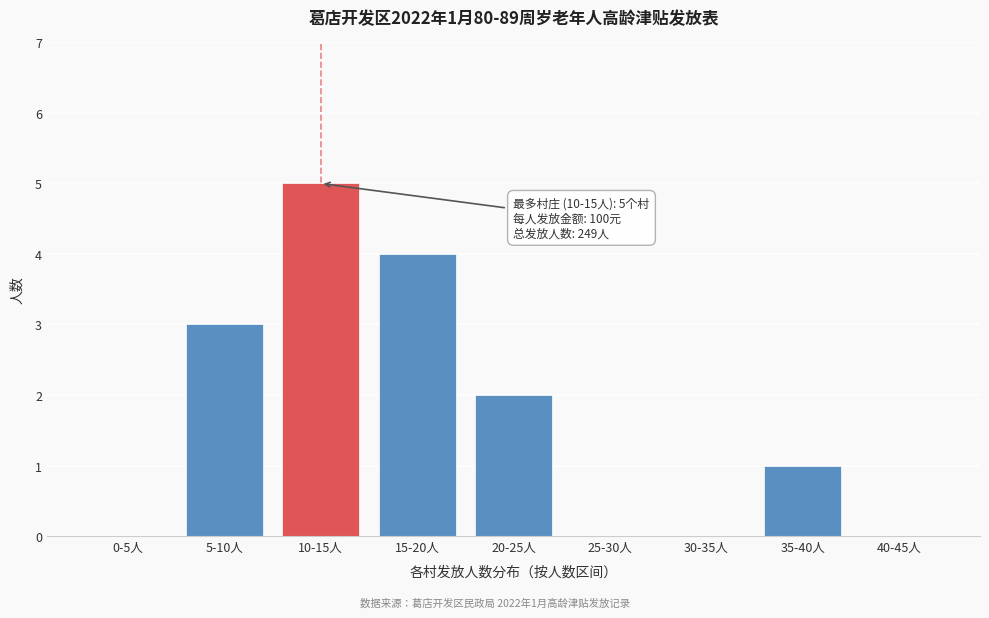

Reading right to left, list all the values displayed in this chart.

40-45人=0	35-40人=1	30-35人=0	25-30人=0	20-25人=2	15-20人=4	10-15人=5	5-10人=3	0-5人=0